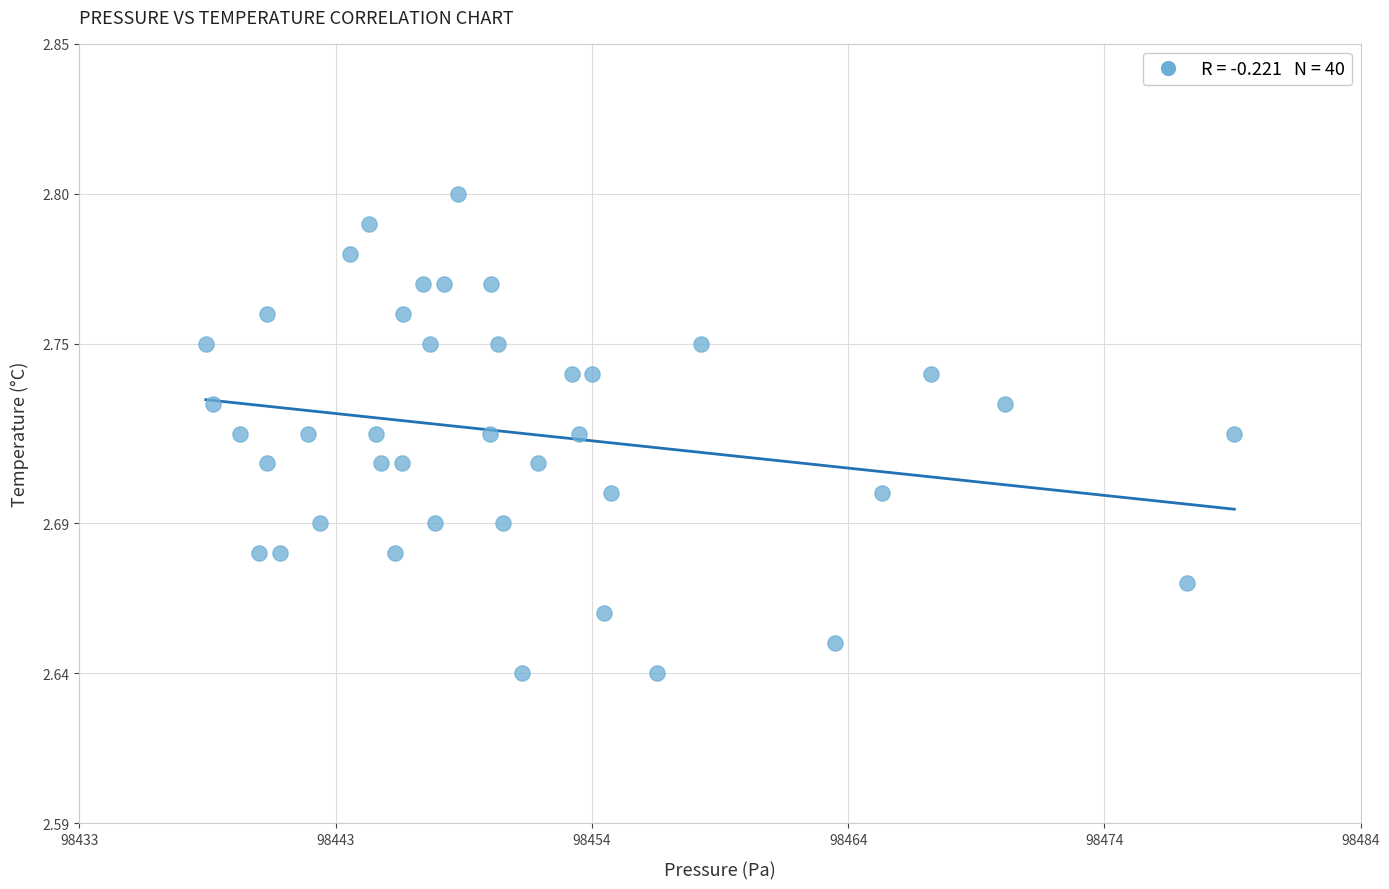

What is the range of X values (max minus min)?

40.7